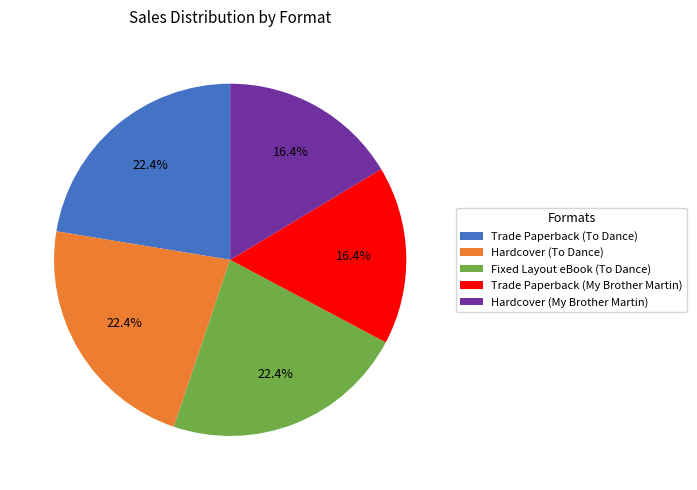

What is the ratio of the value at Trade Paperback (My Brother Martin) to the value at Hardcover (My Brother Martin)?

1.0